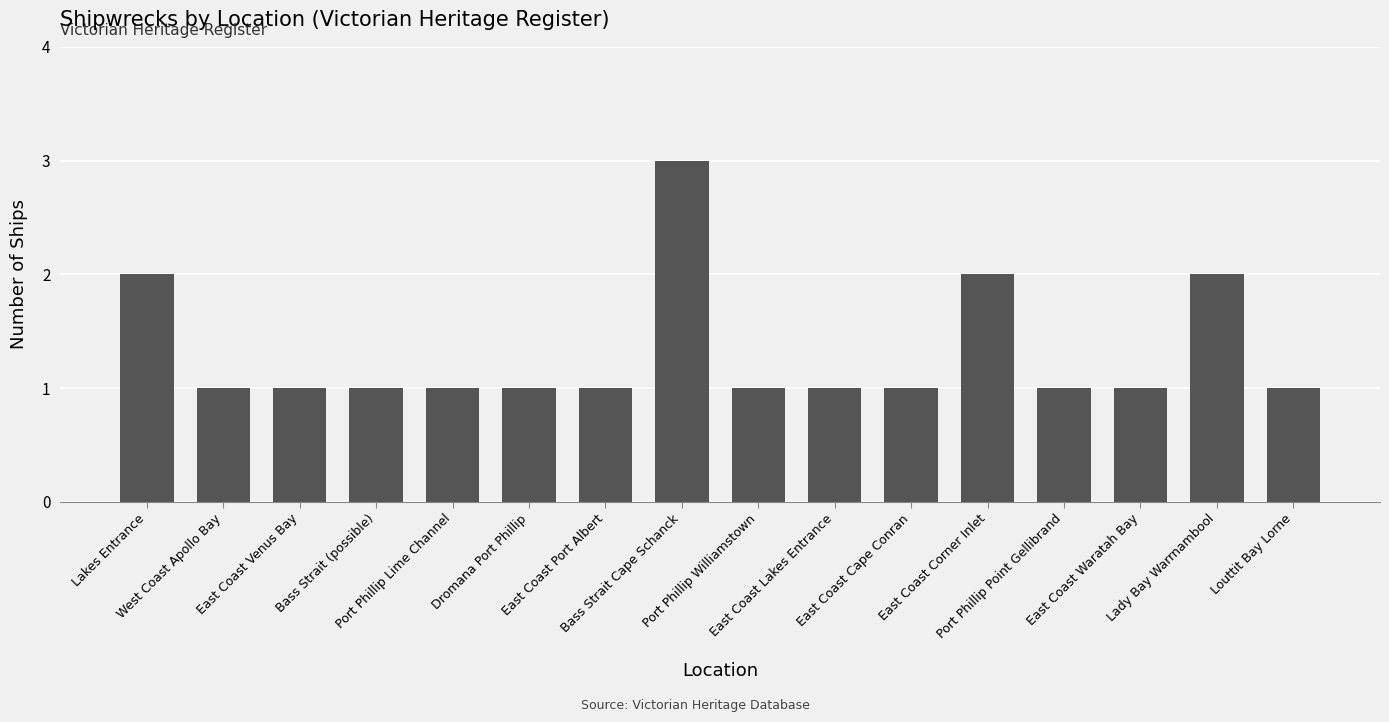

What is the sum of all values?

21